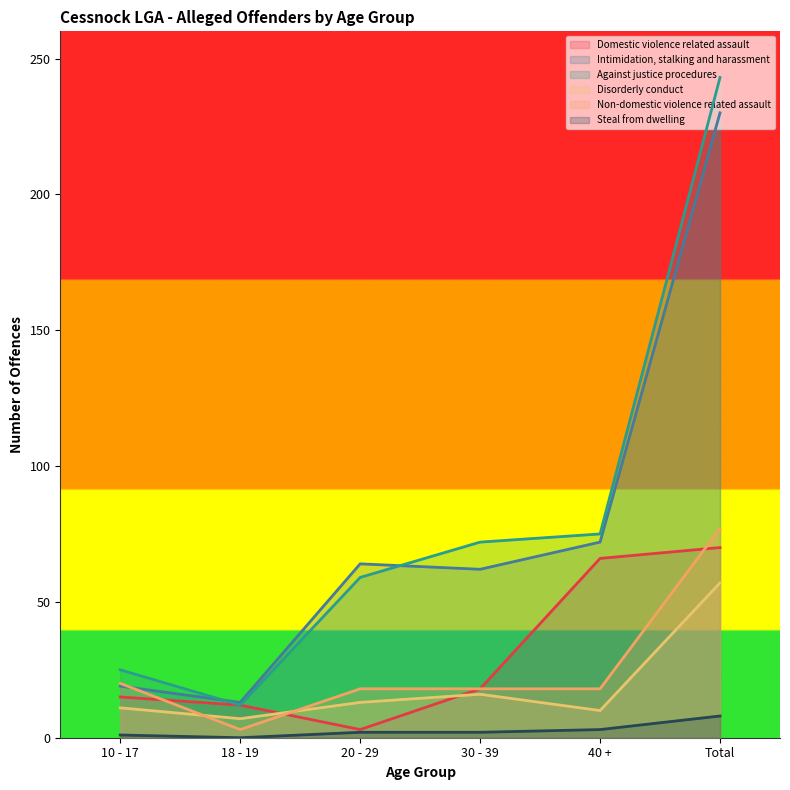

True or false: Steal from dwelling has more than 0 interior local peaks.

False